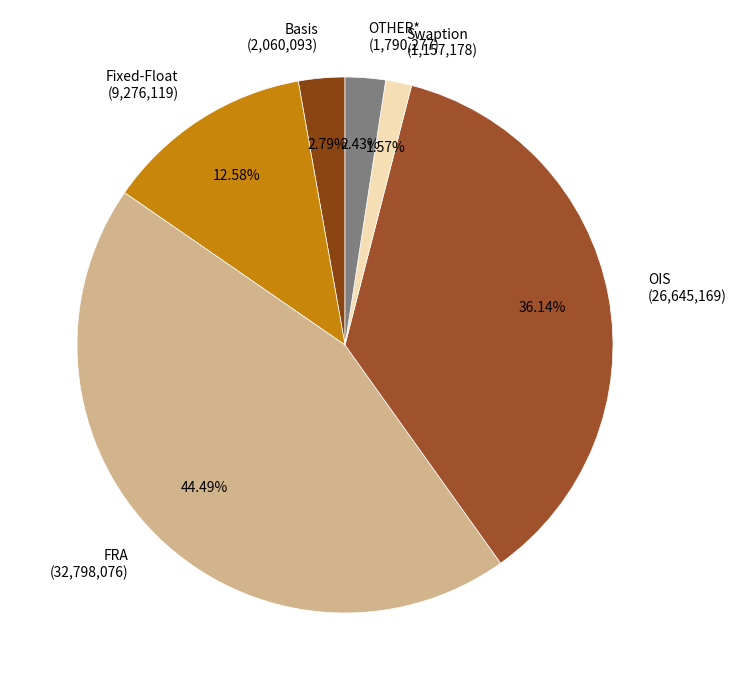

What percentage is the FRA slice, to the nearest percent?

44%